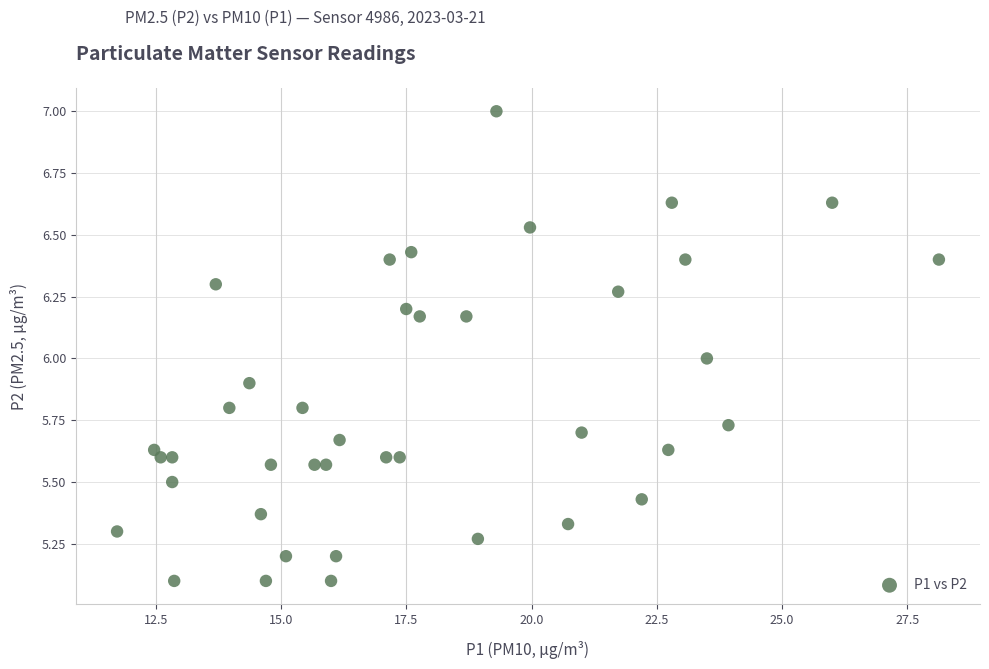

What is the range of X values (max minus min)?

16.4